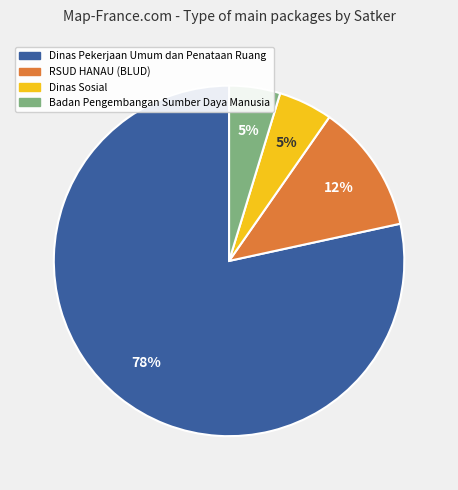

To the nearest percent, what is the average slice percentage?

25%